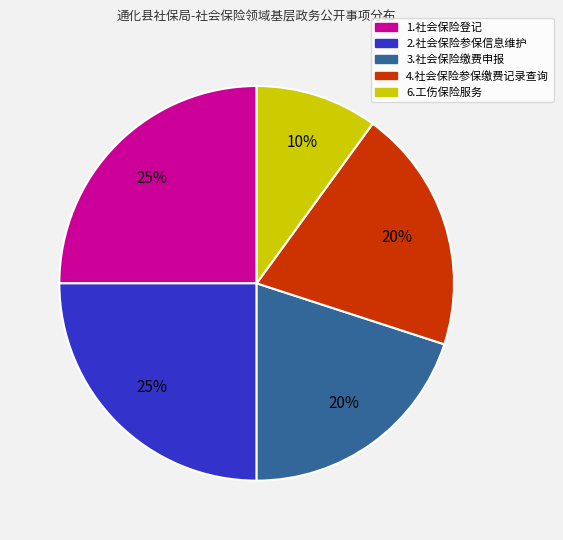

Is it true that 3.社会保险缴费申报 is 20% of the pie?

True